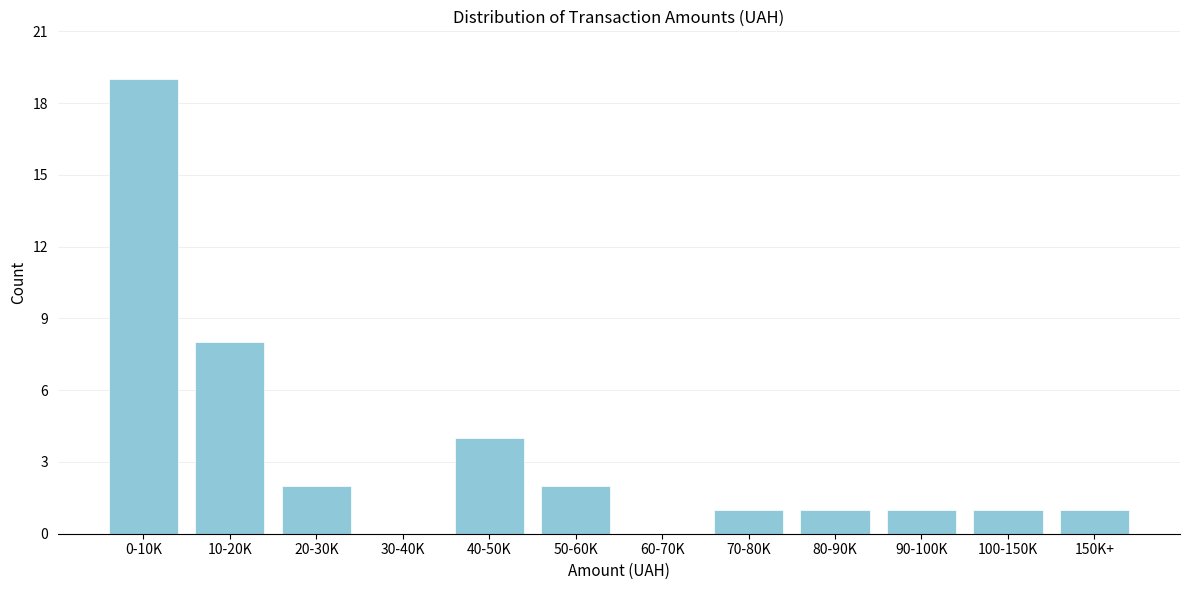

Reading right to left, extract all data points from this chart.

150K+=1	100-150K=1	90-100K=1	80-90K=1	70-80K=1	60-70K=0	50-60K=2	40-50K=4	30-40K=0	20-30K=2	10-20K=8	0-10K=19